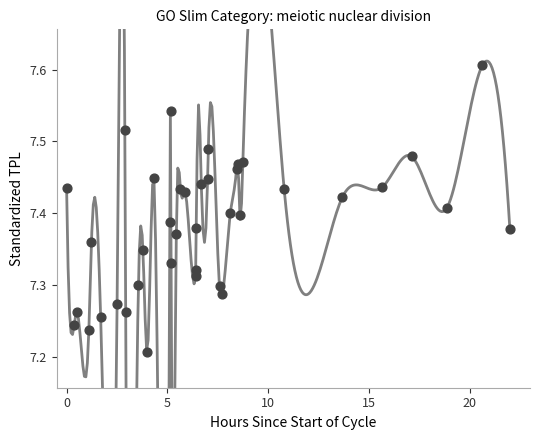

What is the range of X values (max minus min)?

22.0